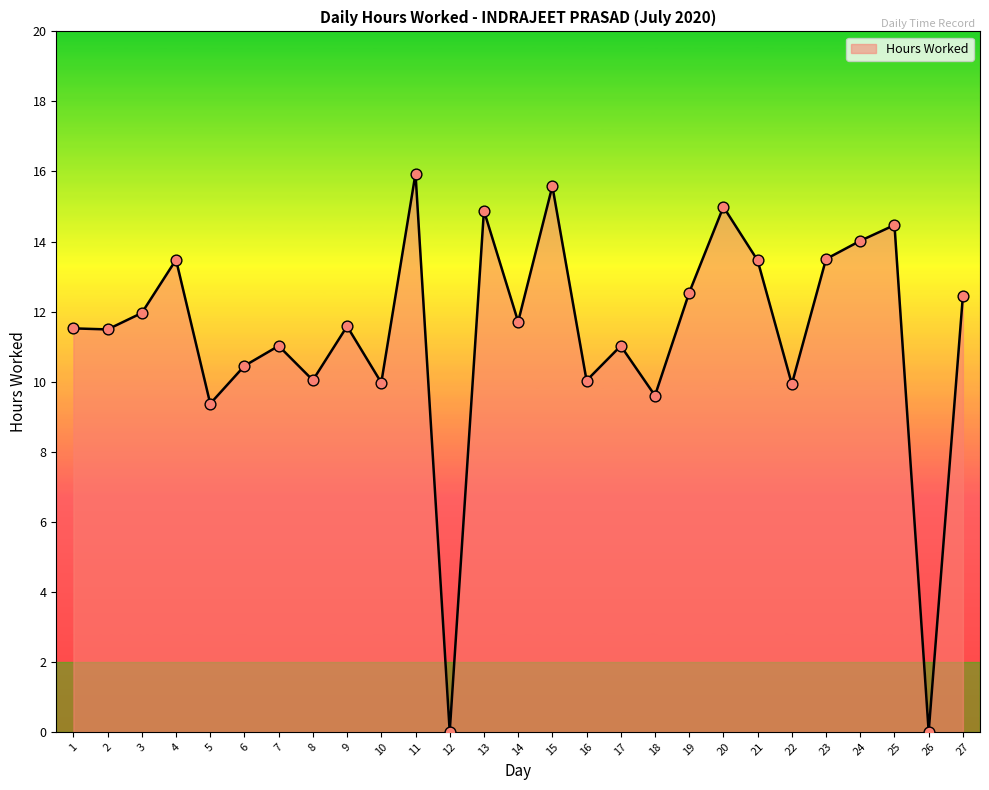

Which has a higher value, 9 or 26?

9